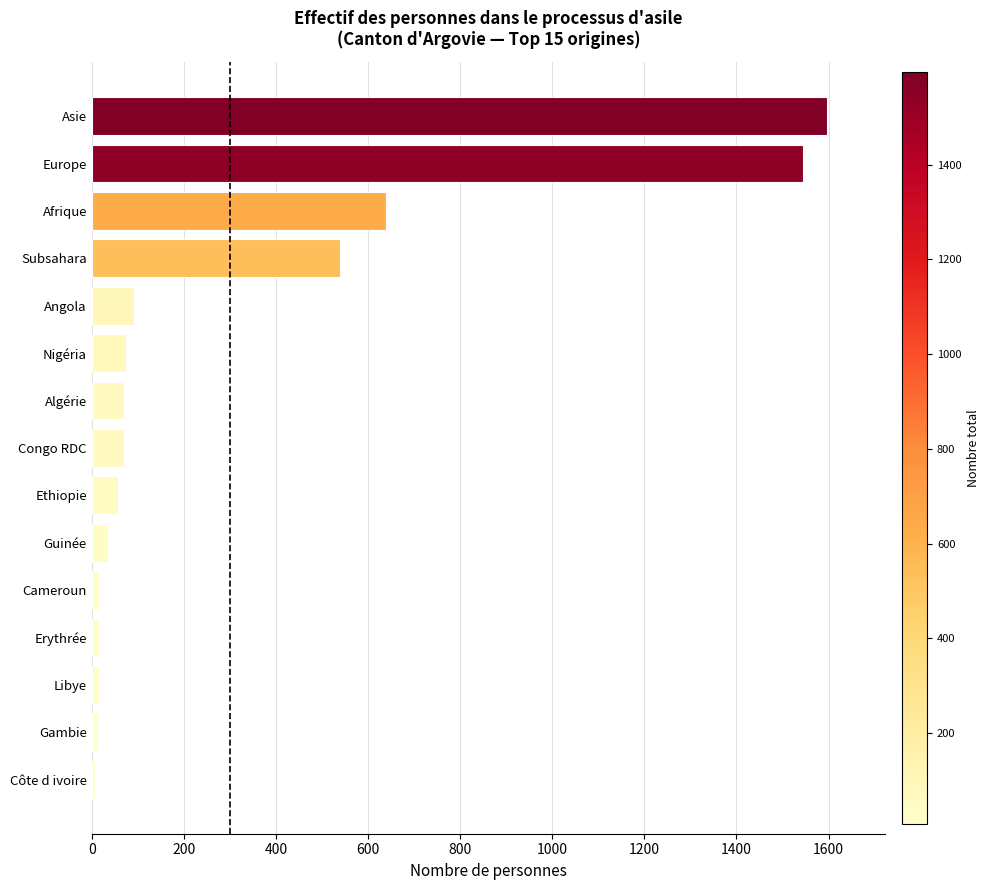

Where is the data nearest to the value 802?

Afrique